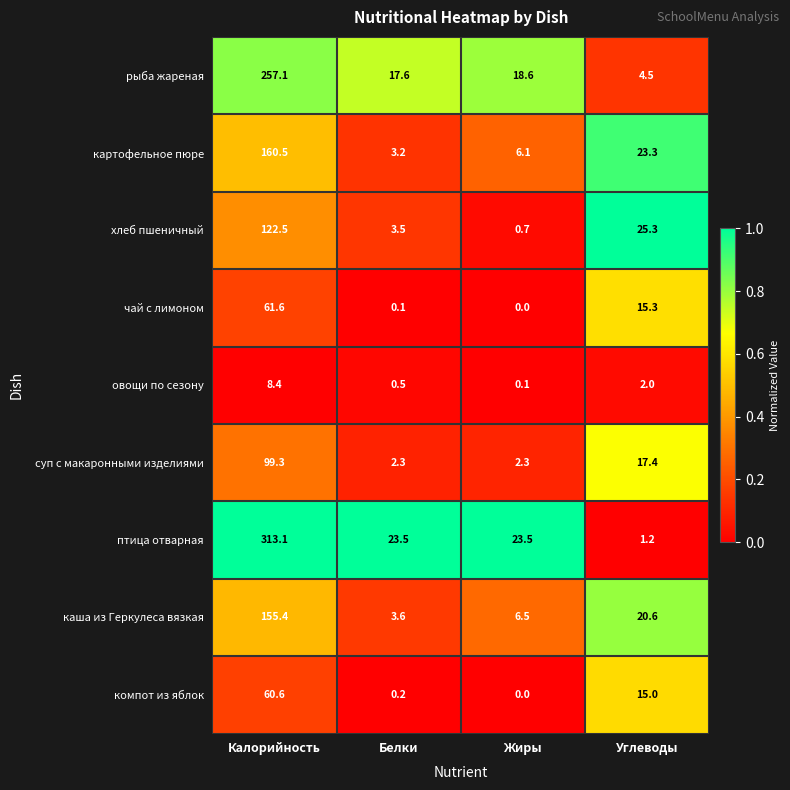

At which label does чай с лимоном first exceed 15?

Калорийность